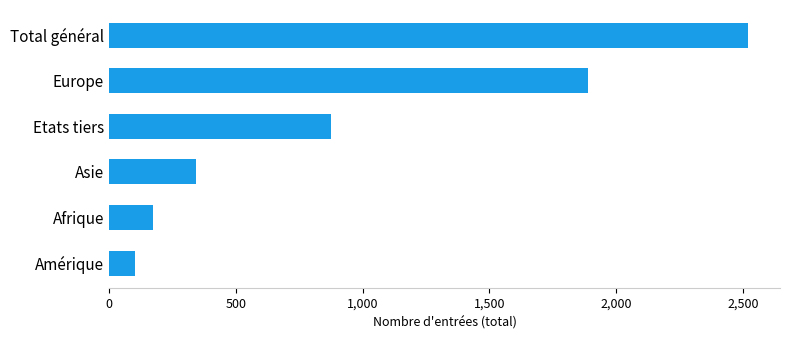

At which label is the value closest to 1312?

Etats tiers